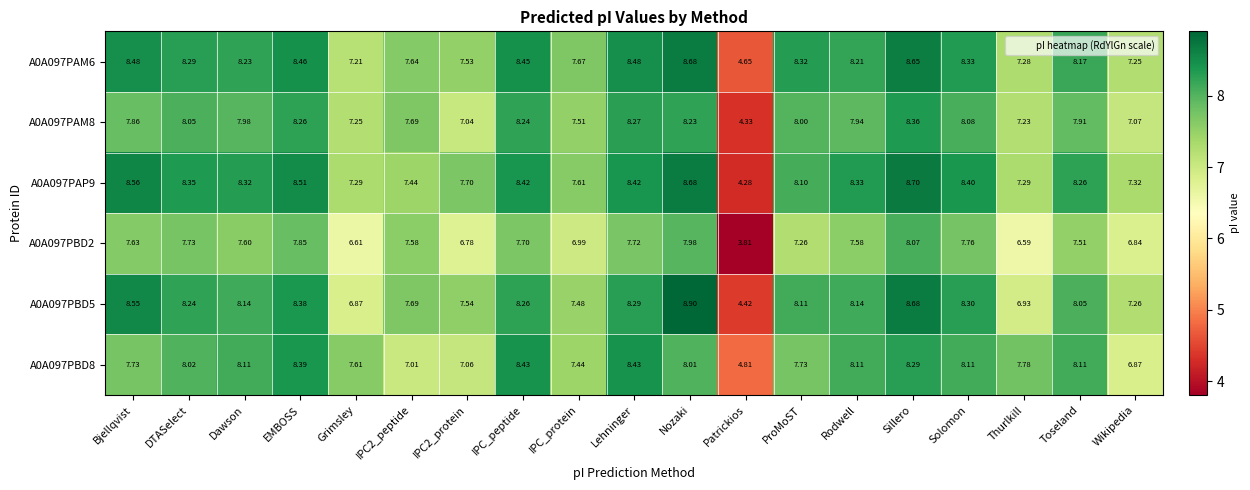

Rank the series by their maximum value, from highest to lowest.

A0A097PBD5, A0A097PAP9, A0A097PAM6, A0A097PBD8, A0A097PAM8, A0A097PBD2